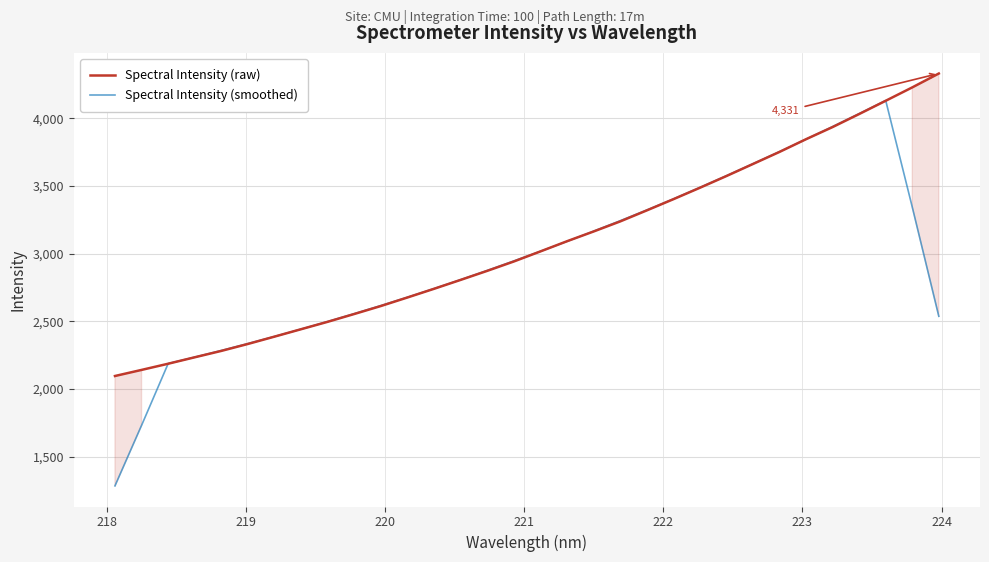

Count the number of categories in the chart.

32